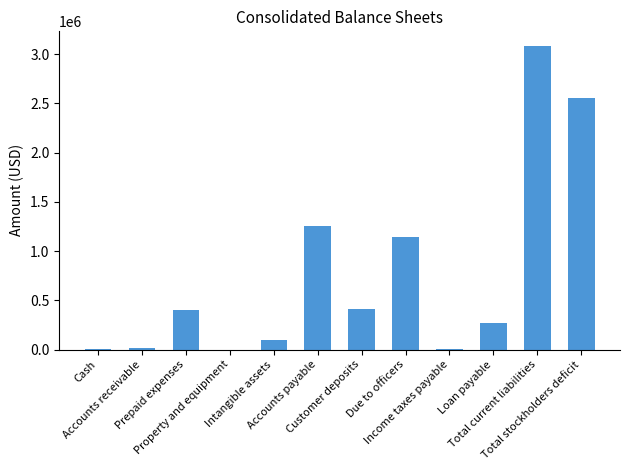

What is the maximum value shown in the chart?

3078993